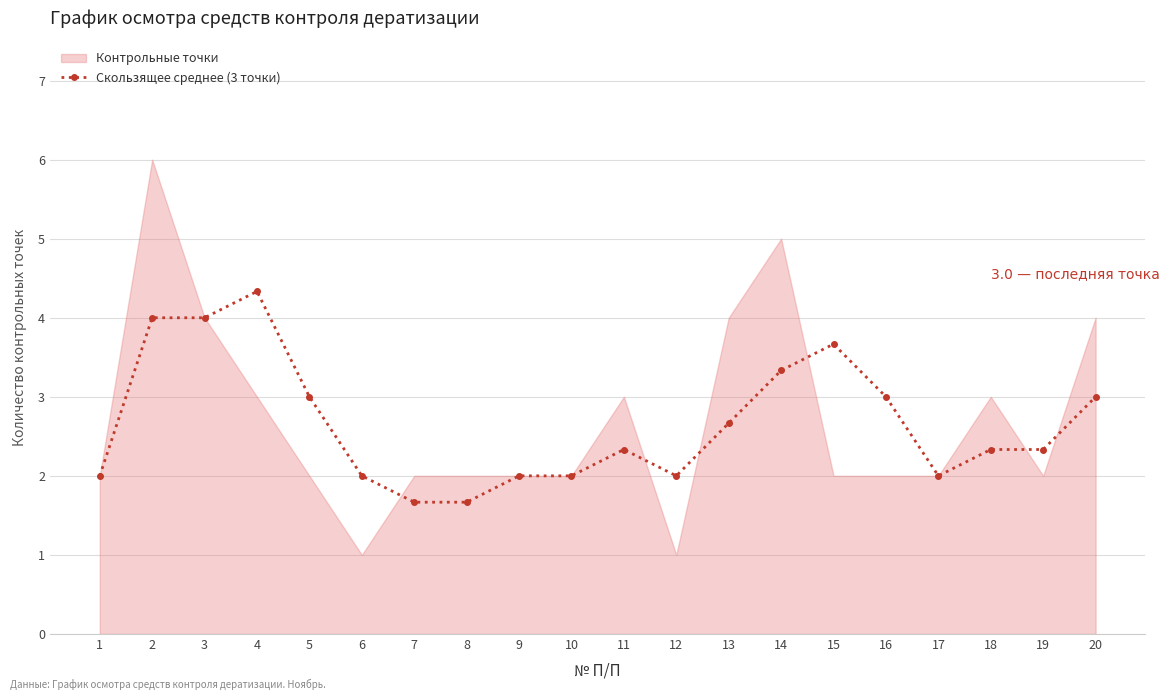

At 6, list the series in order from smallest to largest.

Контрольные точки, Скользящее среднее (3 точки)